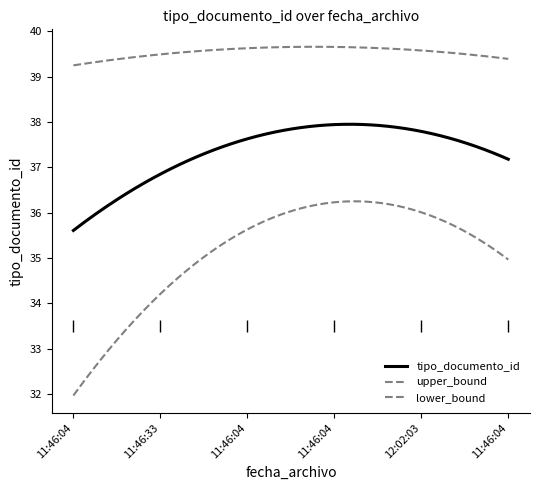

Does the chart have visible grid lines?

No